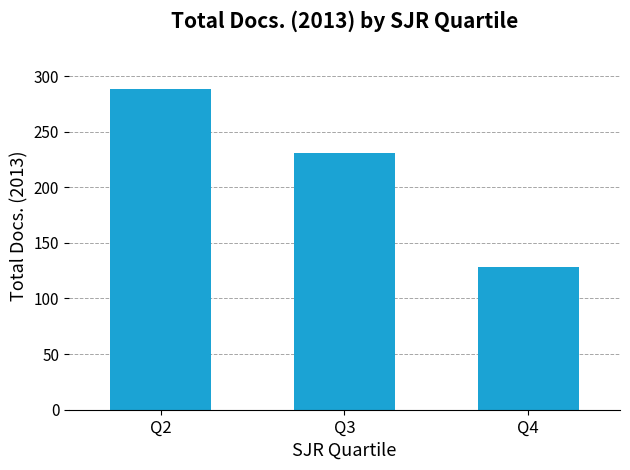

What is the value of the 2nd bar from the left?

231